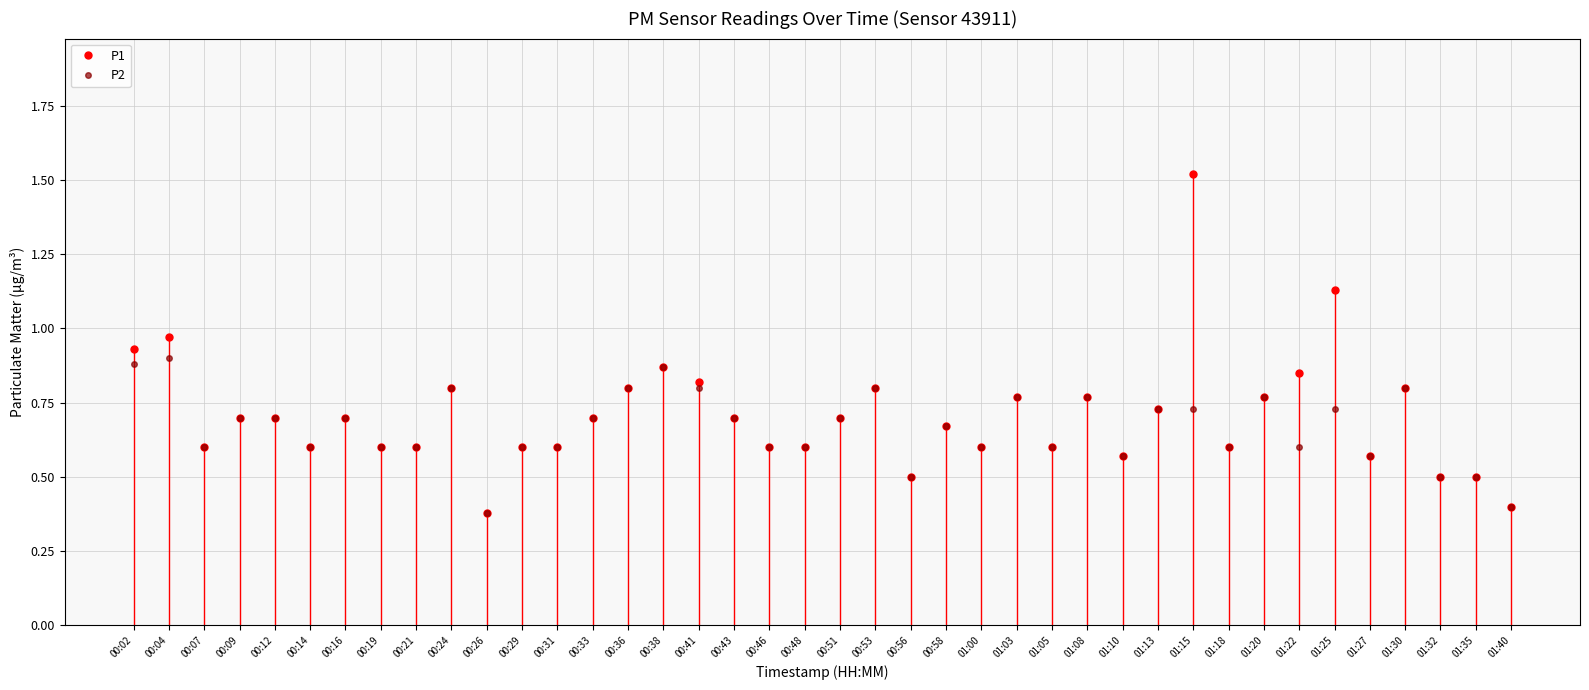

What is the total value across all series at 00:58?

1.3